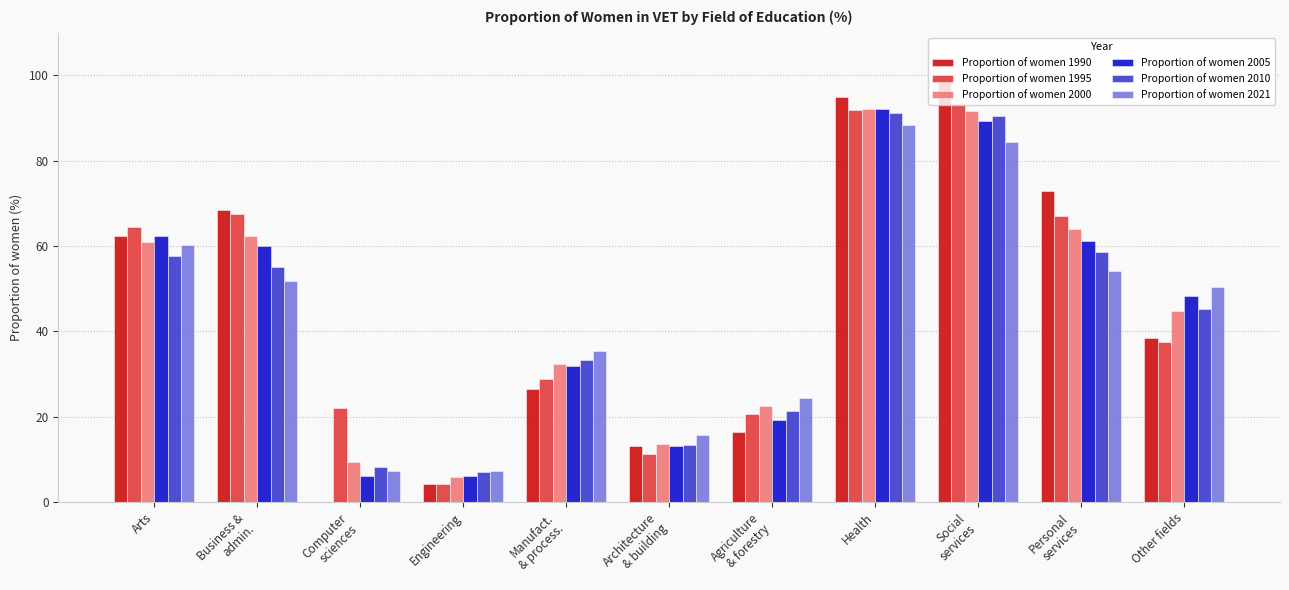

What is the sum of the Proportion of women 1995 values at Arts and Agriculture
& forestry?

85.1